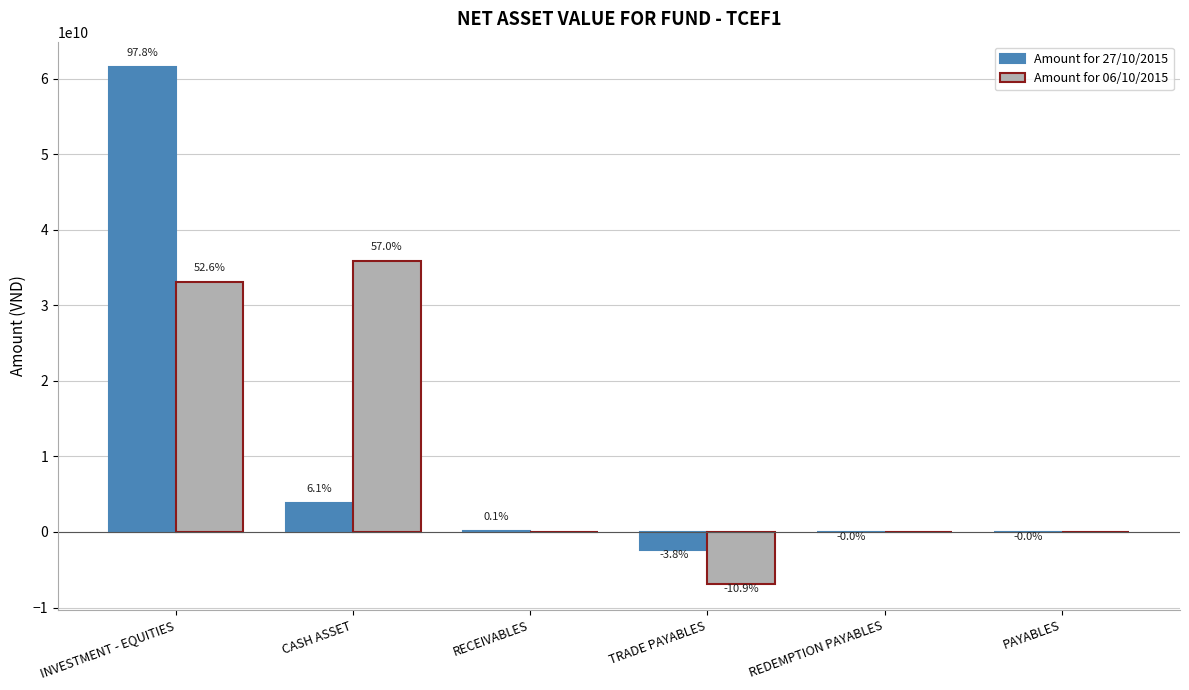

At how many categories does at least one series exceed 38734462386?

1